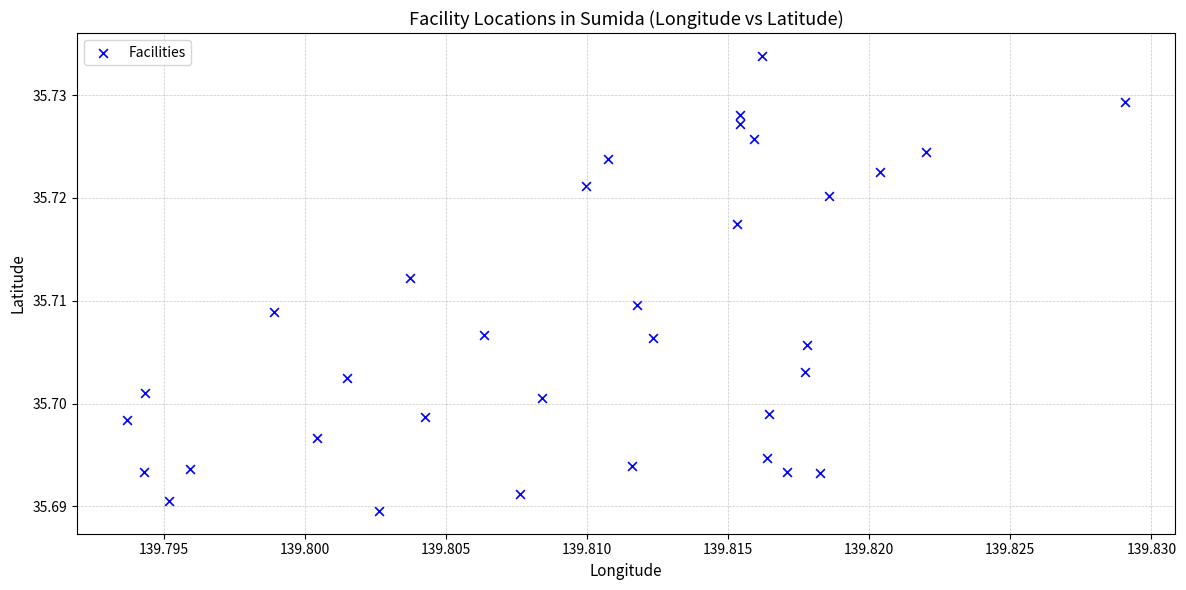

Count the number of points in this scatter plot.

34